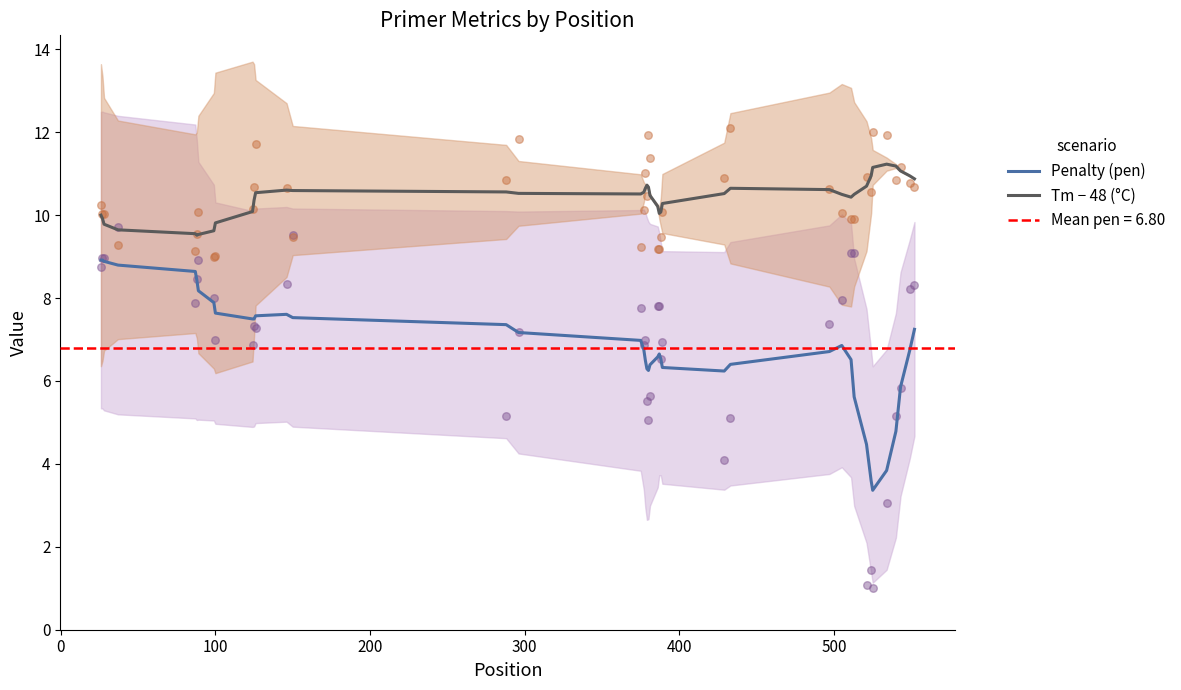

Which series has the largest total across all categories?

Tm − 48 (°C)